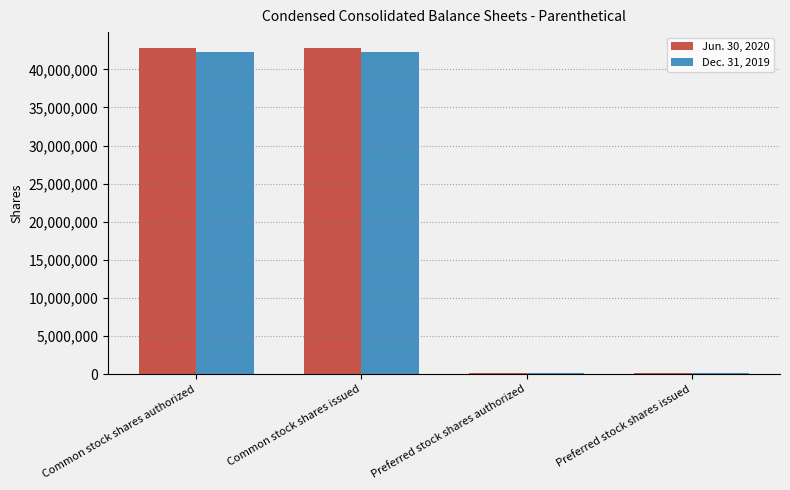

Is the value of Dec. 31, 2019 at Common stock shares authorized greater than the value of Jun. 30, 2020 at Preferred stock shares authorized?

Yes